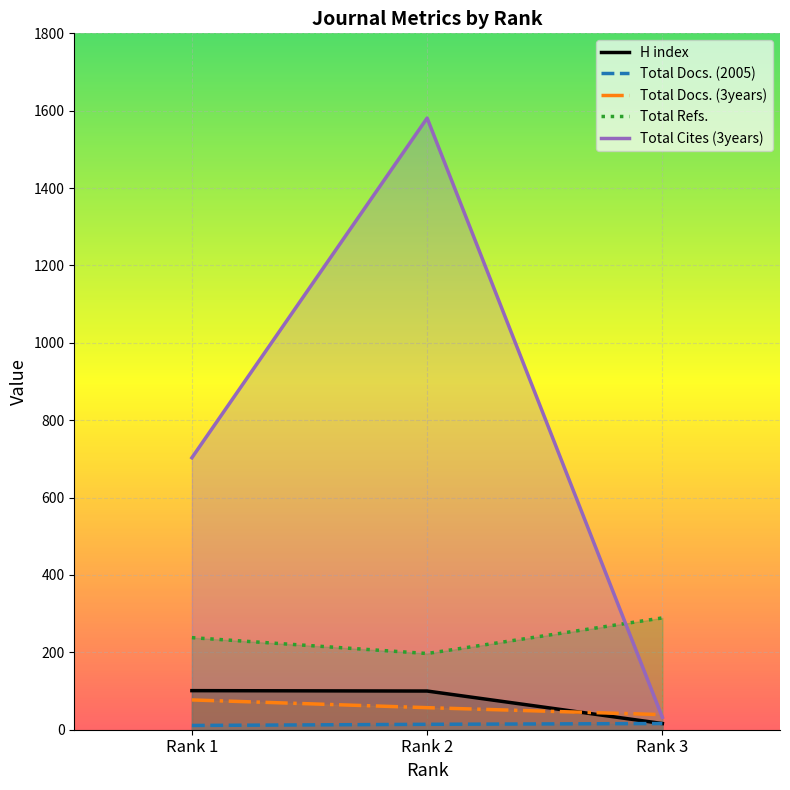

Reading left to right, extract all data points from this chart.

H index: 101	100	16
Total Docs. (2005): 11	14	16
Total Docs. (3years): 77	57	39
Total Refs.: 238	197	289
Total Cites (3years): 703	1581	32